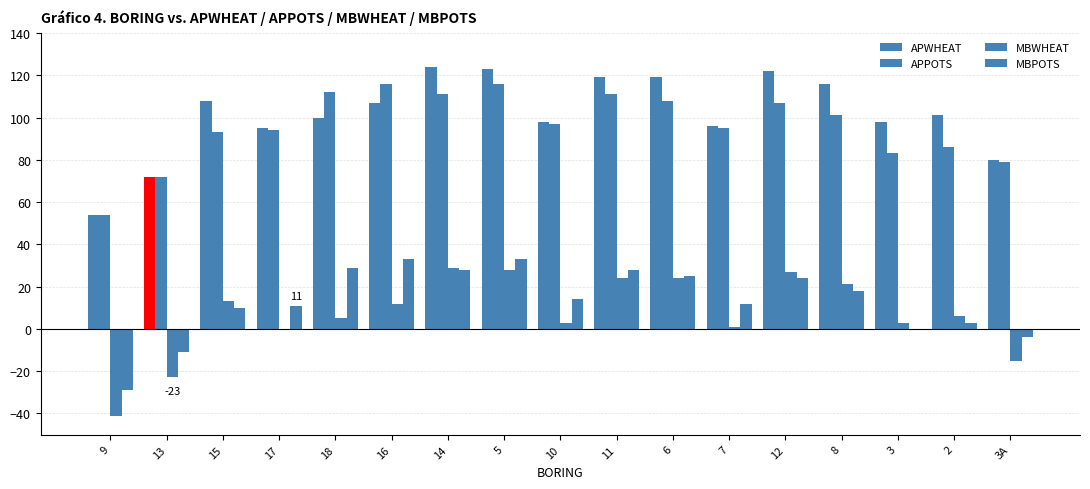

Reading right to left, what are all the values shown in this chart?

APWHEAT: 3A=80	2=101	3=98	8=116	12=122	7=96	6=119	11=119	10=98	5=123	14=124	16=107	18=100	17=95	15=108	13=72	9=54
APPOTS: 3A=79	2=86	3=83	8=101	12=107	7=95	6=108	11=111	10=97	5=116	14=111	16=116	18=112	17=94	15=93	13=72	9=54
MBWHEAT: 3A=-15	2=6	3=3	8=21	12=27	7=1	6=24	11=24	10=3	5=28	14=29	16=12	18=5	17=0	15=13	13=-23	9=-41
MBPOTS: 3A=-4	2=3	3=0	8=18	12=24	7=12	6=25	11=28	10=14	5=33	14=28	16=33	18=29	17=11	15=10	13=-11	9=-29